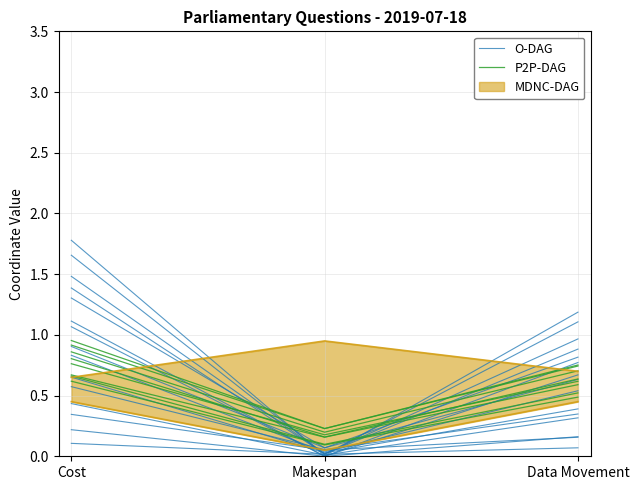

At which category is the sum across all series the highest?

Cost